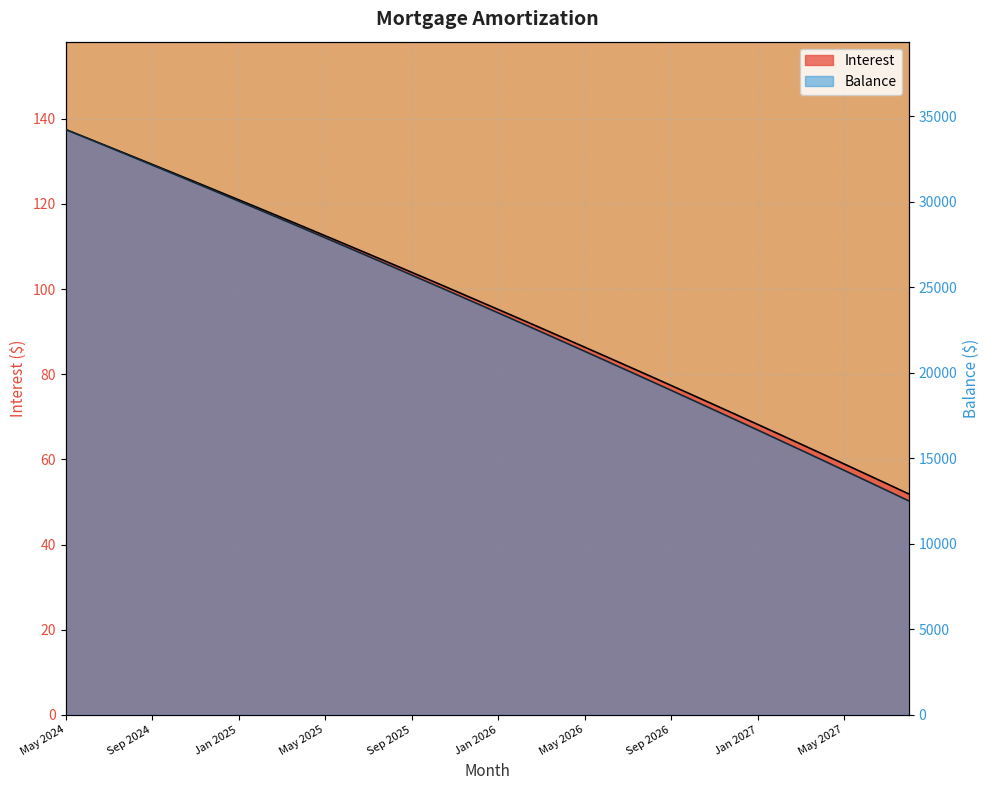

Which series changed the most between Jun 2025 and Apr 2027?

Balance